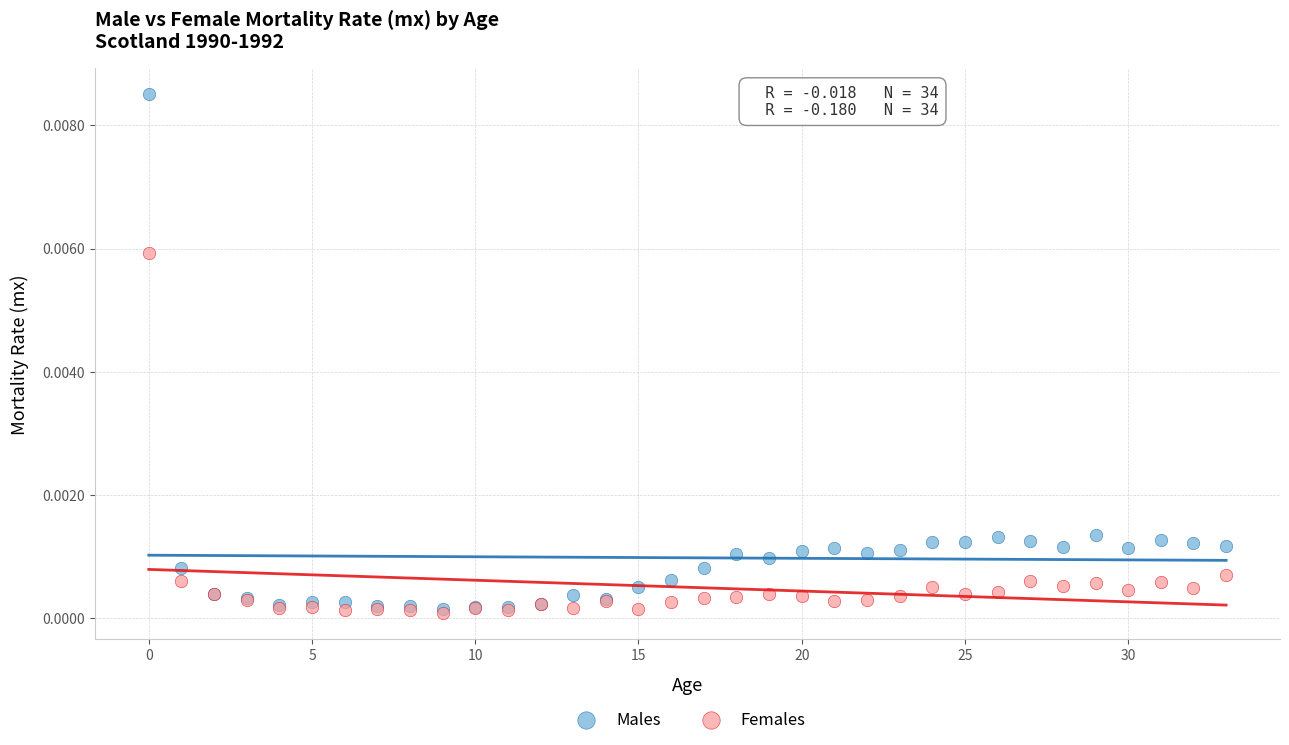

Which series has the largest Y range (max minus min)?

Males